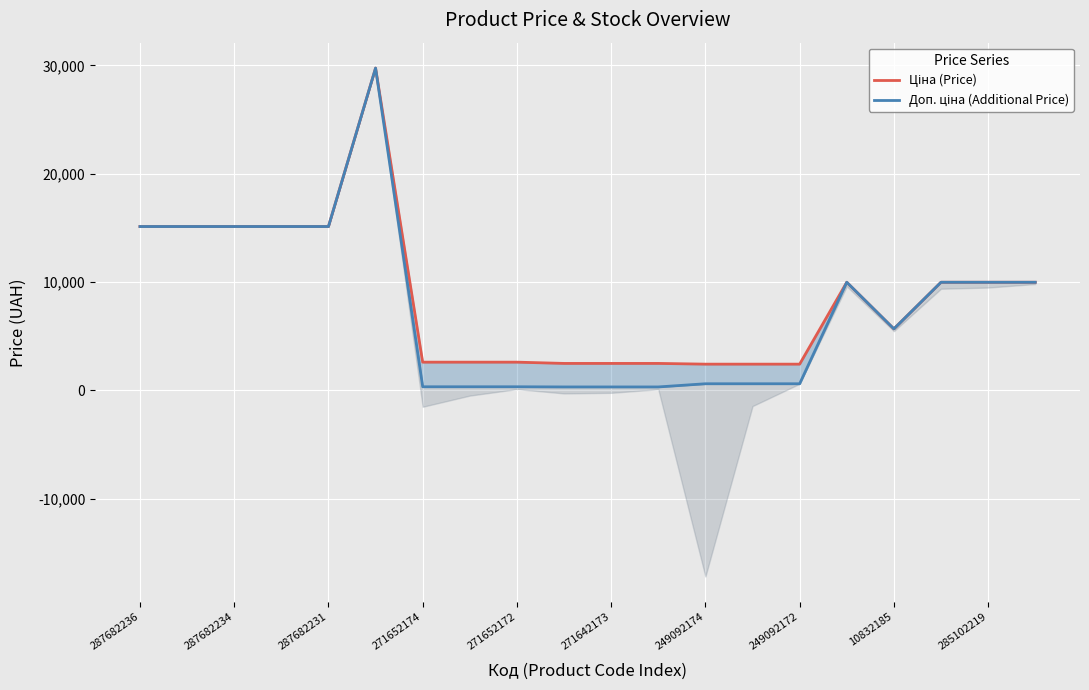

The Доп. ціна (Additional Price) series shows 603.7 at 13. True or false?

True